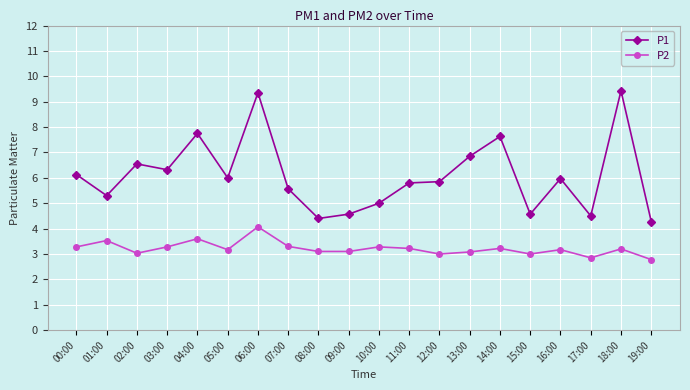

The value of P1 at 06:00 is 9.3. True or false?

True